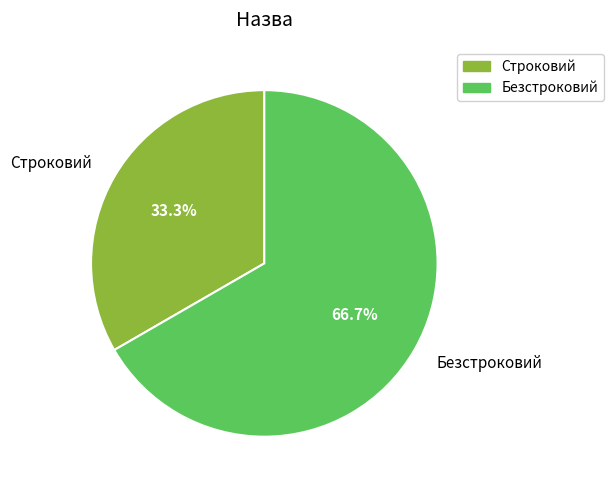

What is the largest slice in the pie chart?

Безстроковий